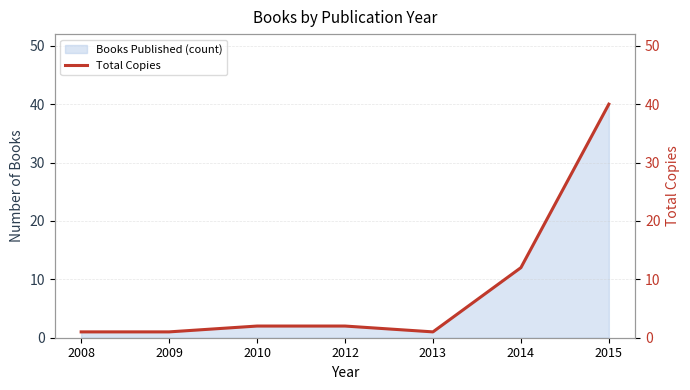

Which label corresponds to the largest value in the chart?

2015